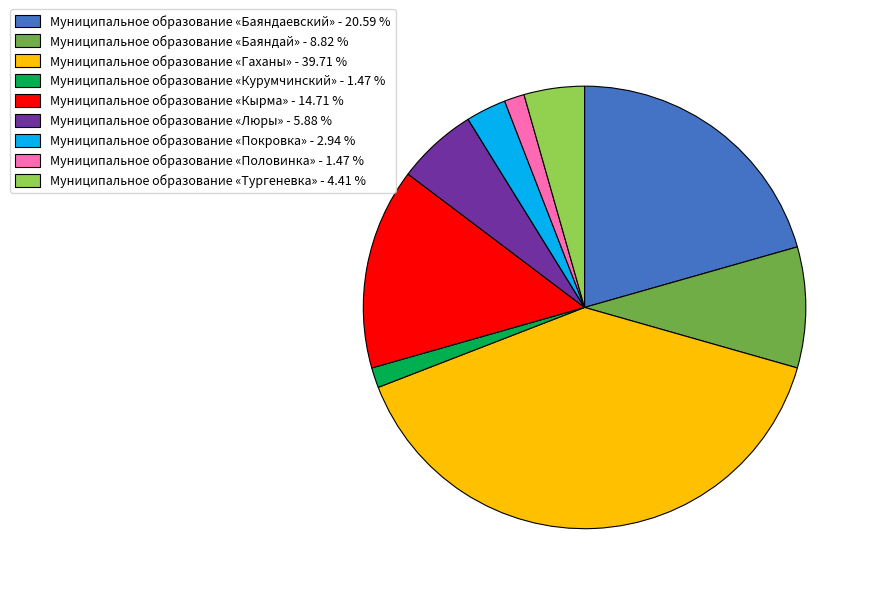

Does any single category account for the majority?

No